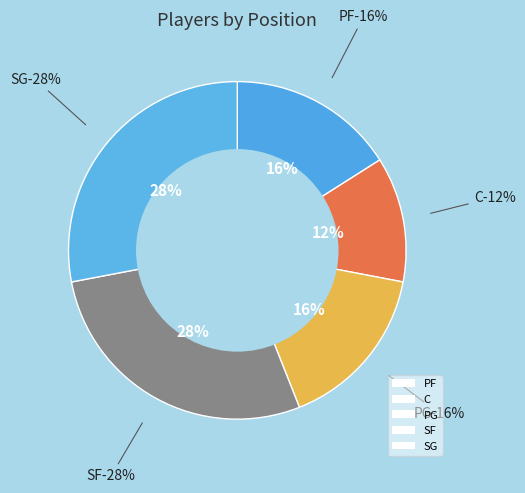

To the nearest percent, what portion does C represent?

12%